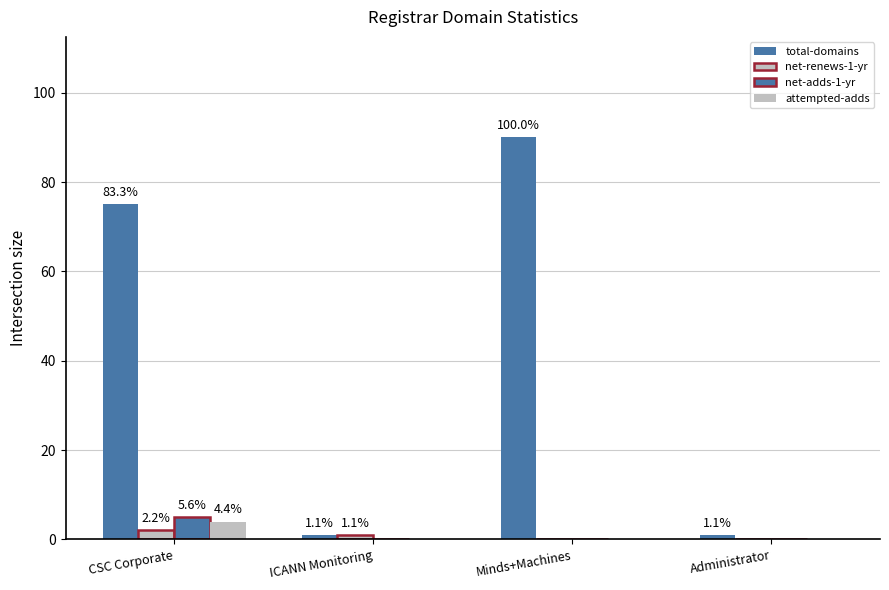

How many groups of bars are there?

4